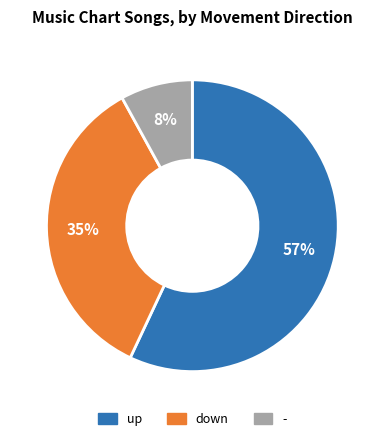

Is it true that down is 29% of the pie?

False